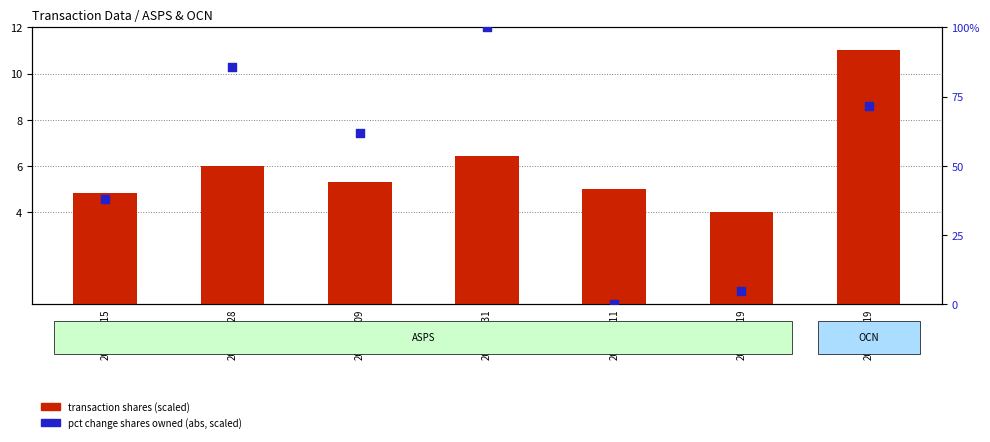

Which series reaches the maximum Y coordinate?

pct change owned (scaled)